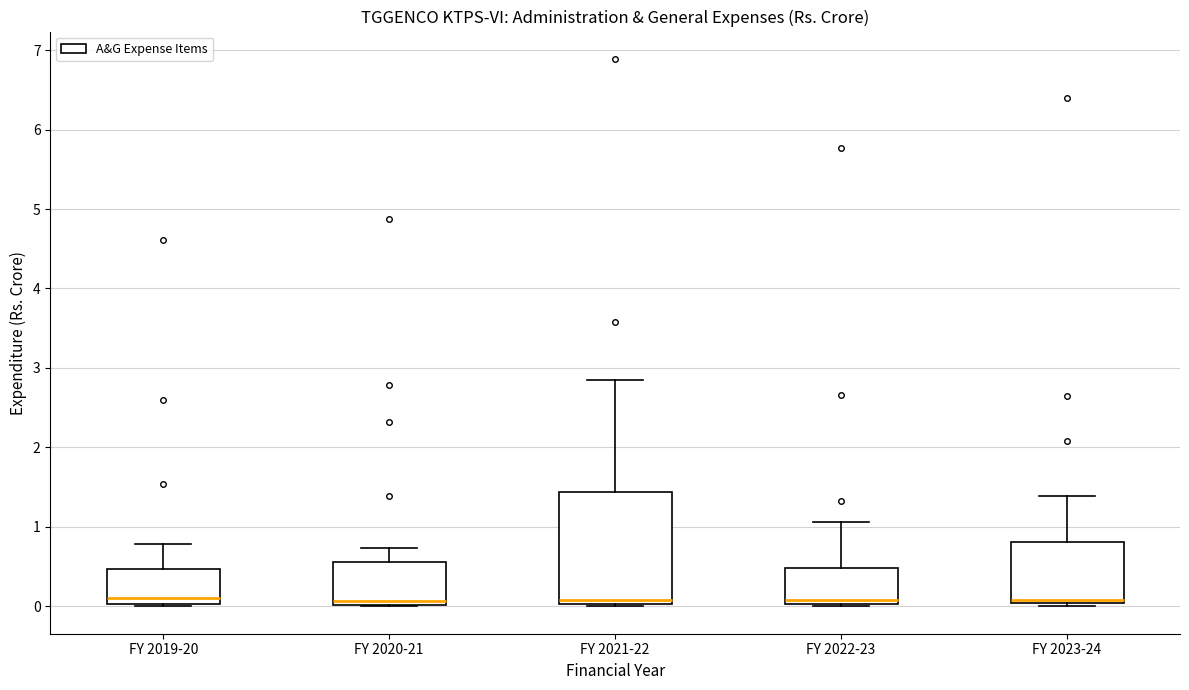

Comparing the boxes themselves (not the whiskers), which one is the tallest?

FY 2021-22